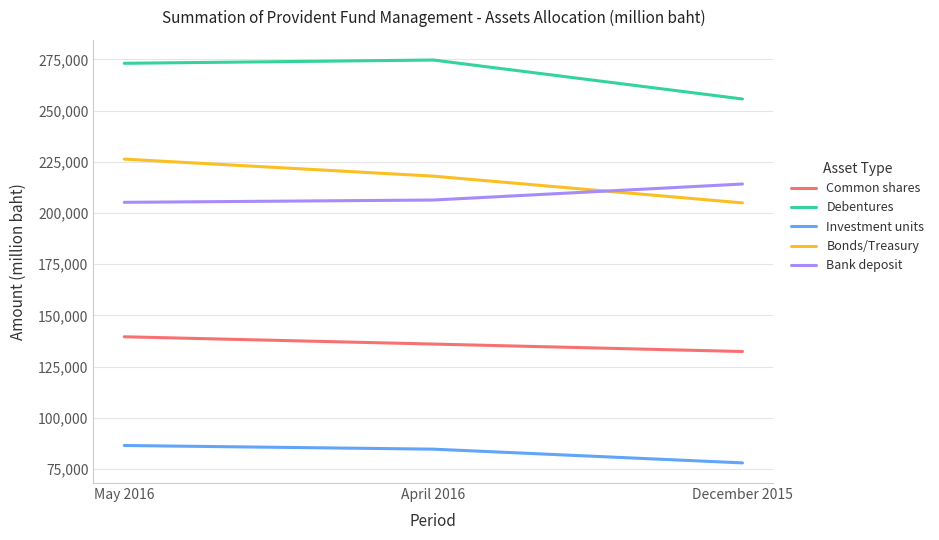

True or false: Investment units has a value of 84721.8 at April 2016.

True